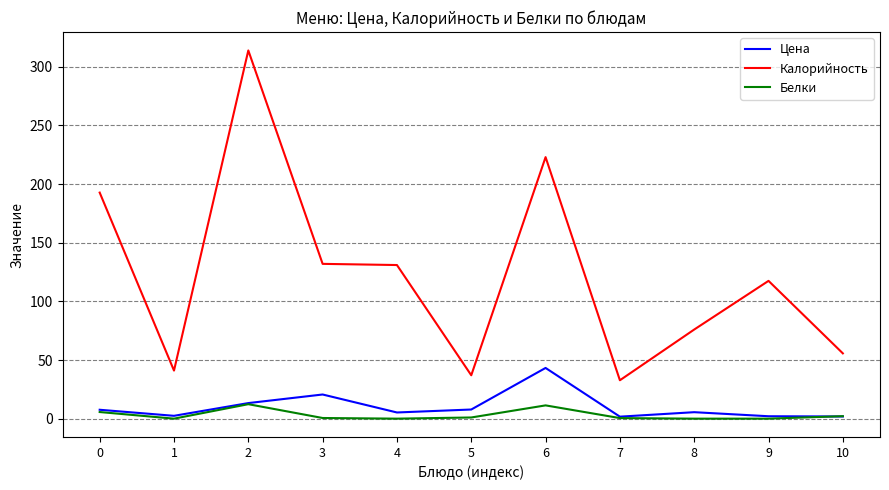

Which series has the largest range (max minus min)?

Калорийность